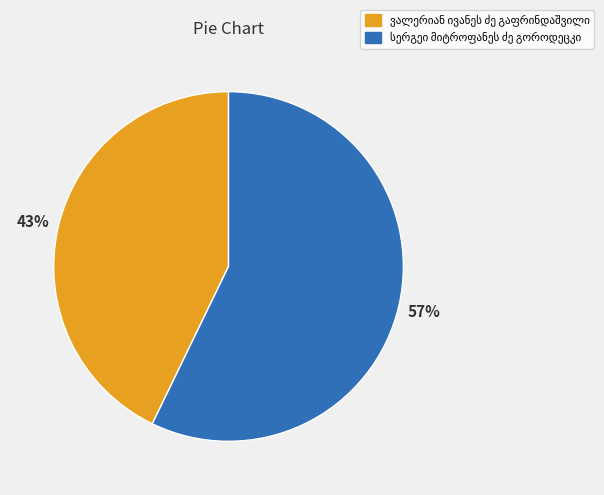

Count the number of slices in the pie.

2